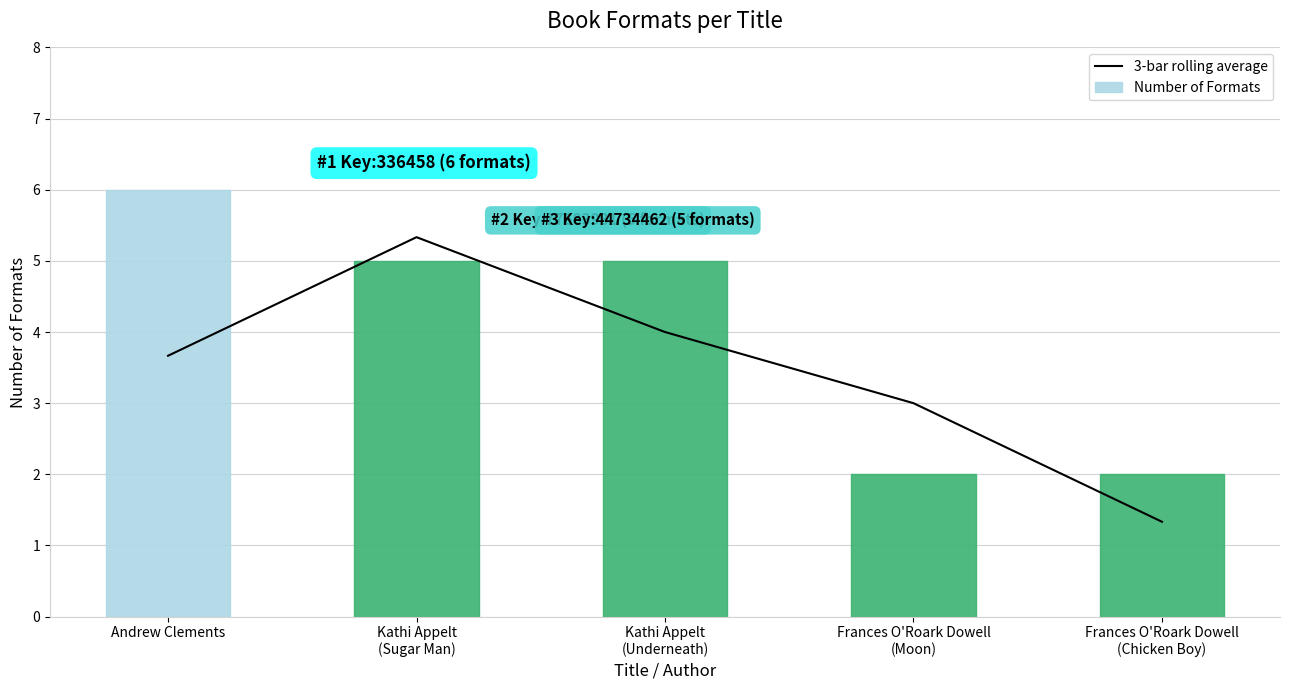

What is the sum of all 3-bar rolling average values?

17.3